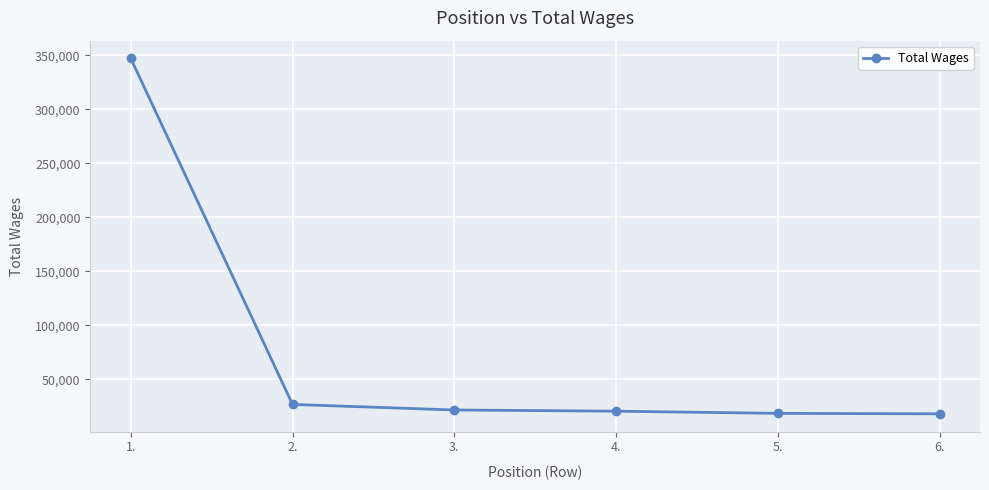

True or false: there are more than 1 points higher than both neighbors.

False